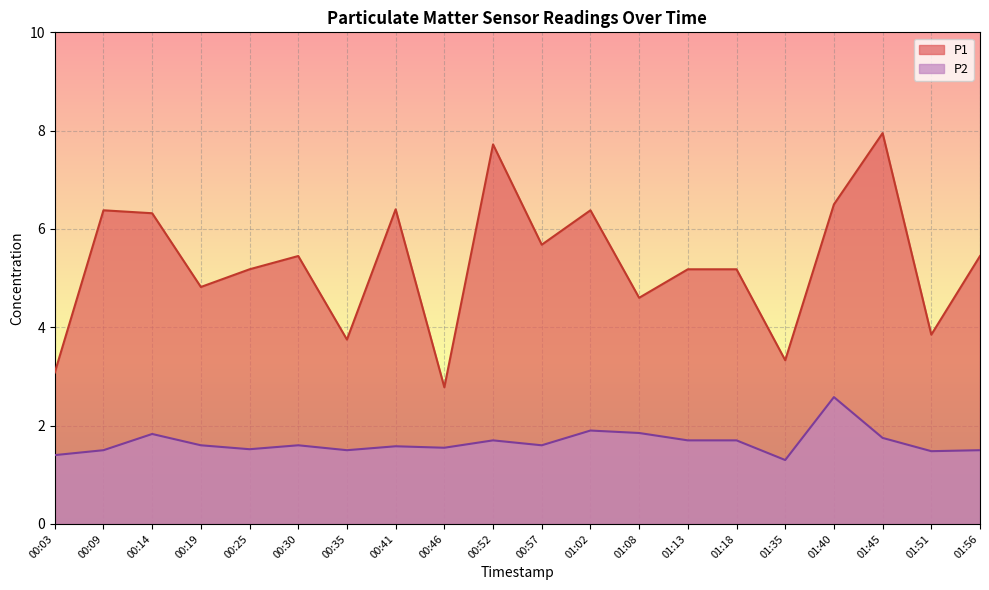

What is the greatest value displayed?

8.0